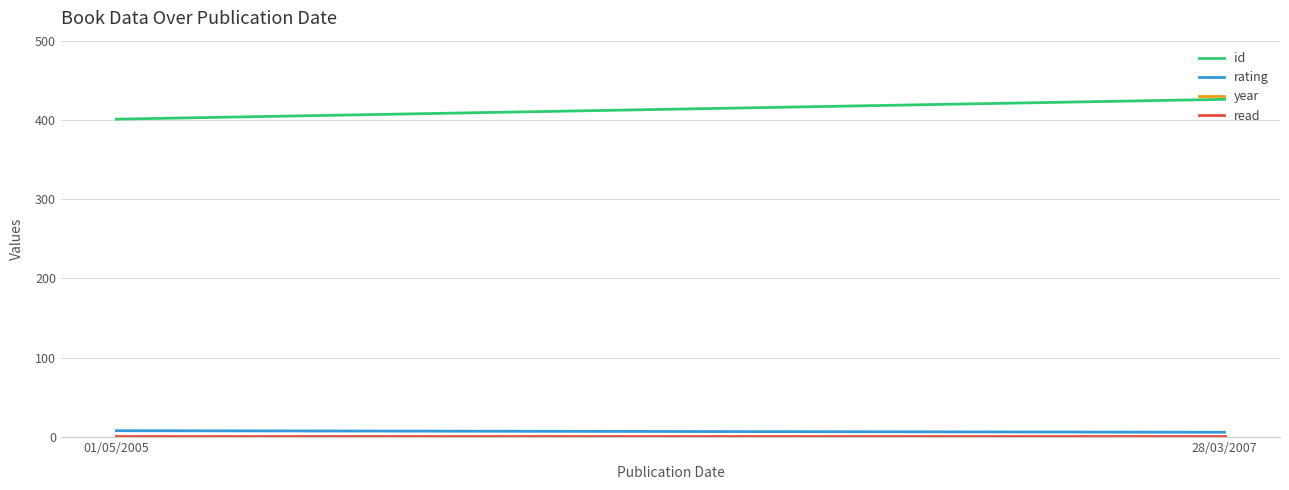

What is the label of the 2nd point from the left?

28/03/2007